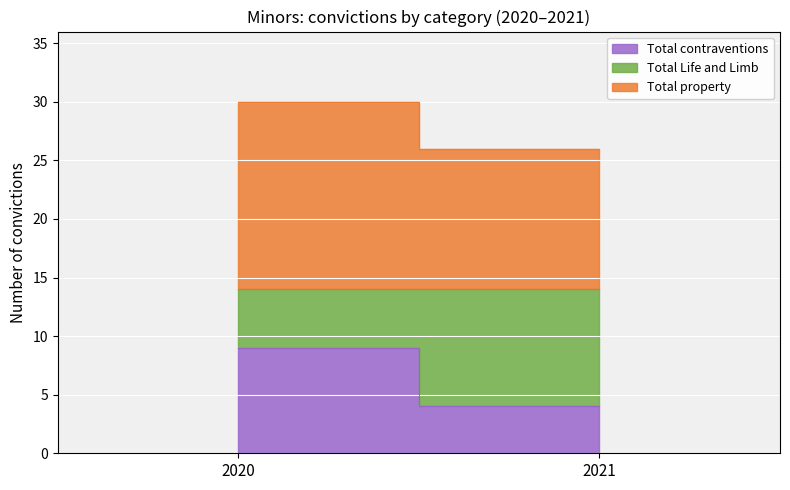

The Total Life and Limb series shows 10 at 2021. True or false?

True